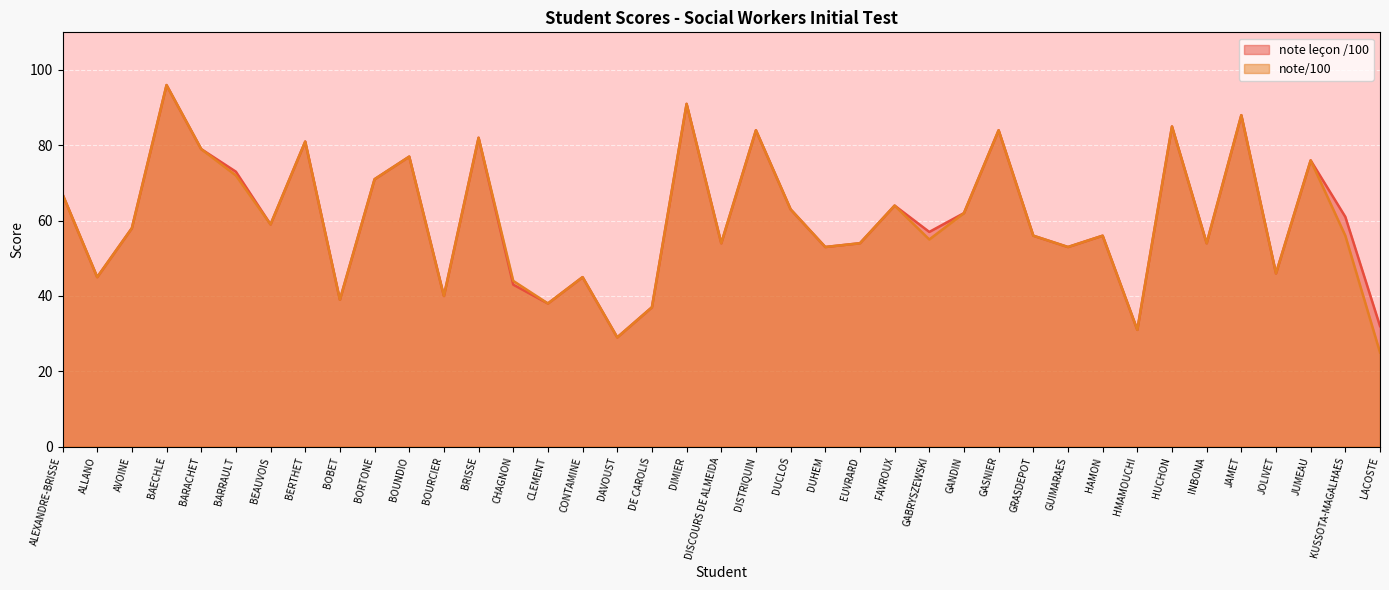

True or false: note/100 and note leçon /100 intersect in this chart.

False